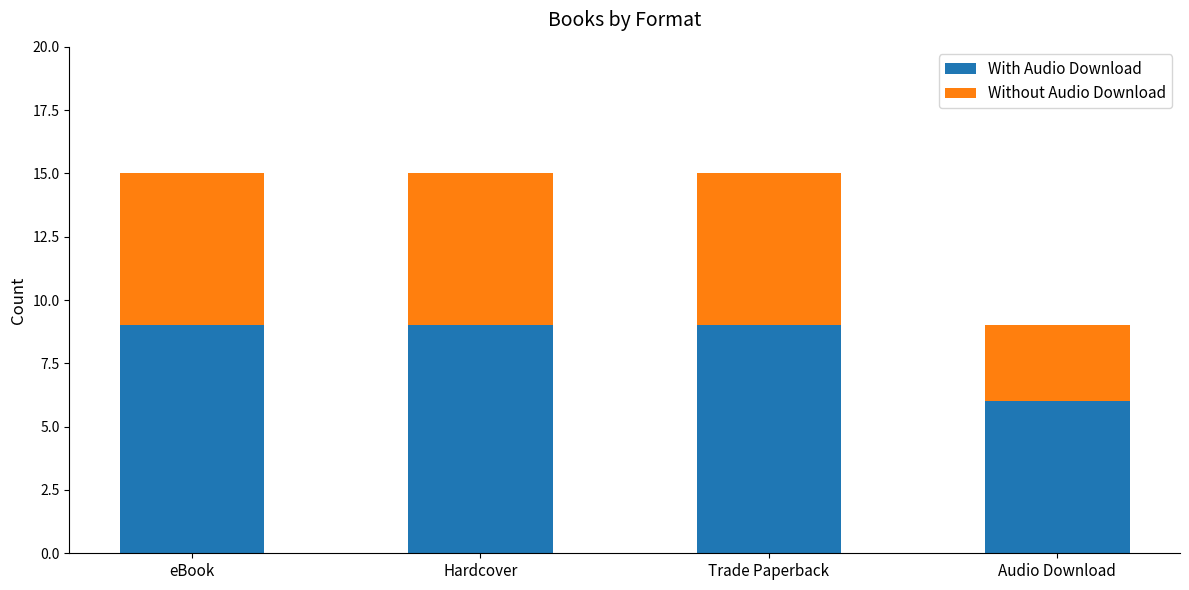

The value of With Audio Download at Audio Download is 6. True or false?

True